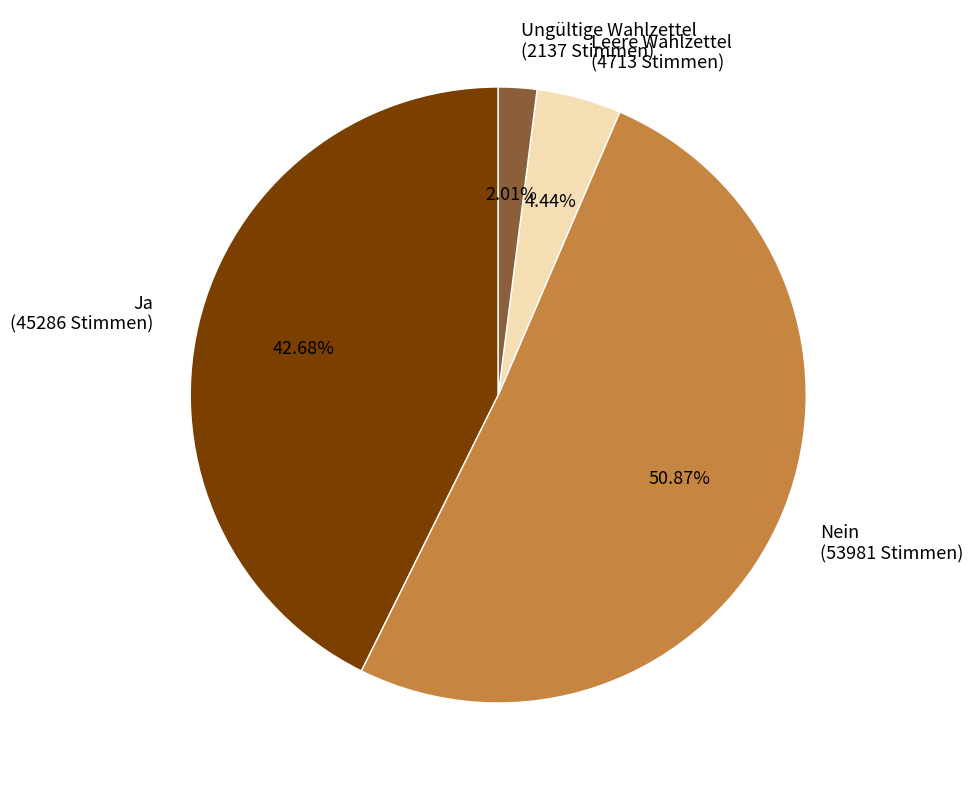

To the nearest percent, what percentage of the pie is Ungültige Wahlzettel?

2%